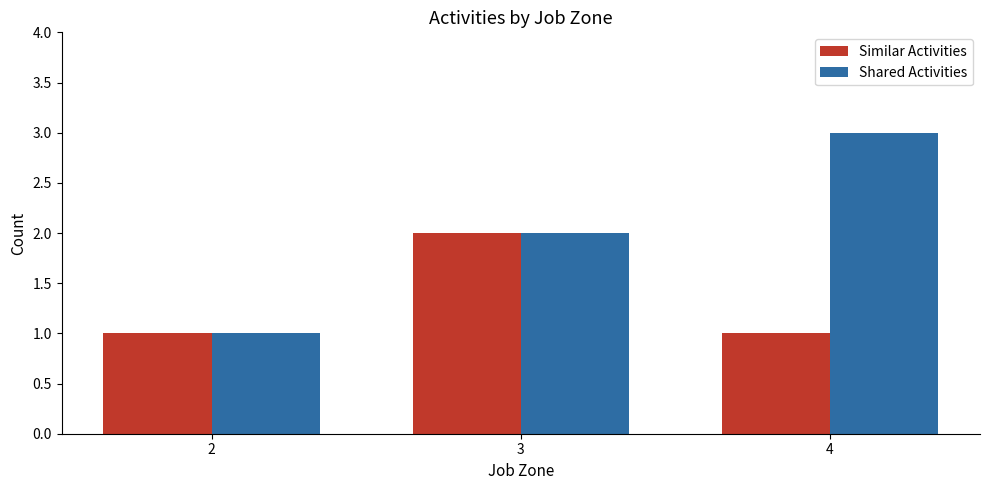

Reading left to right, extract all data points from this chart.

Similar Activities: 1	2	1
Shared Activities: 1	2	3